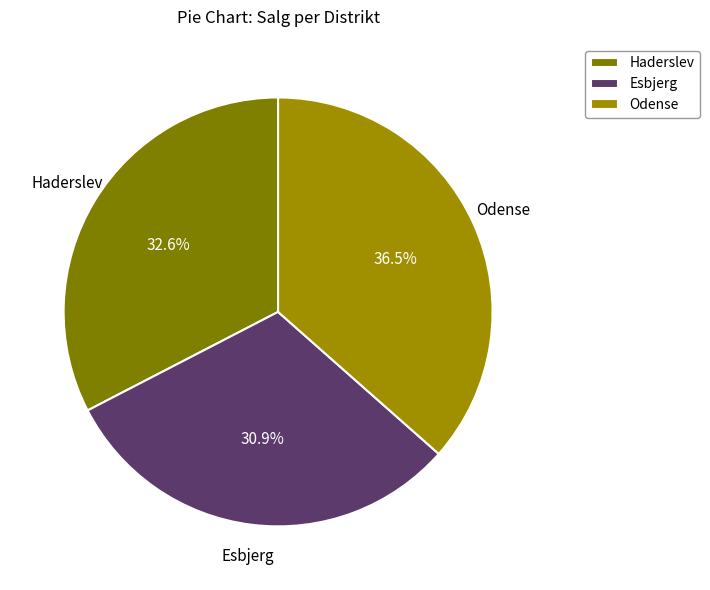

Is there any slice that represents more than half of the pie?

No